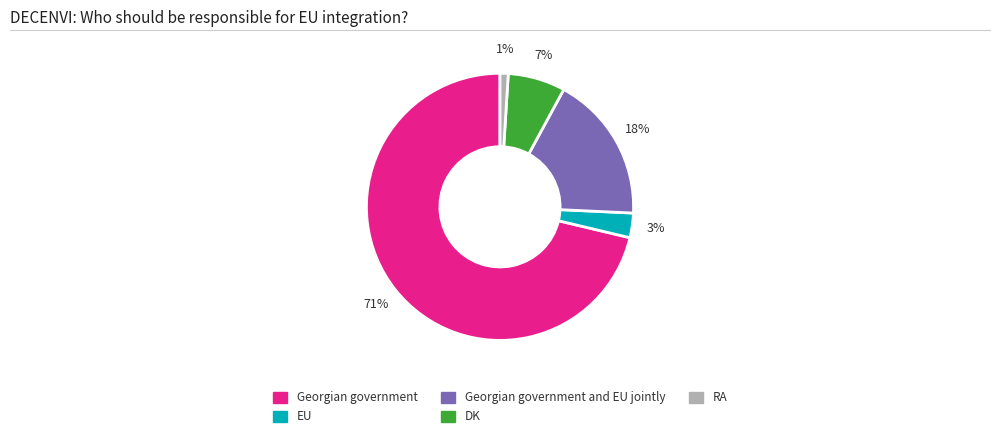

Does any single category account for the majority?

Yes